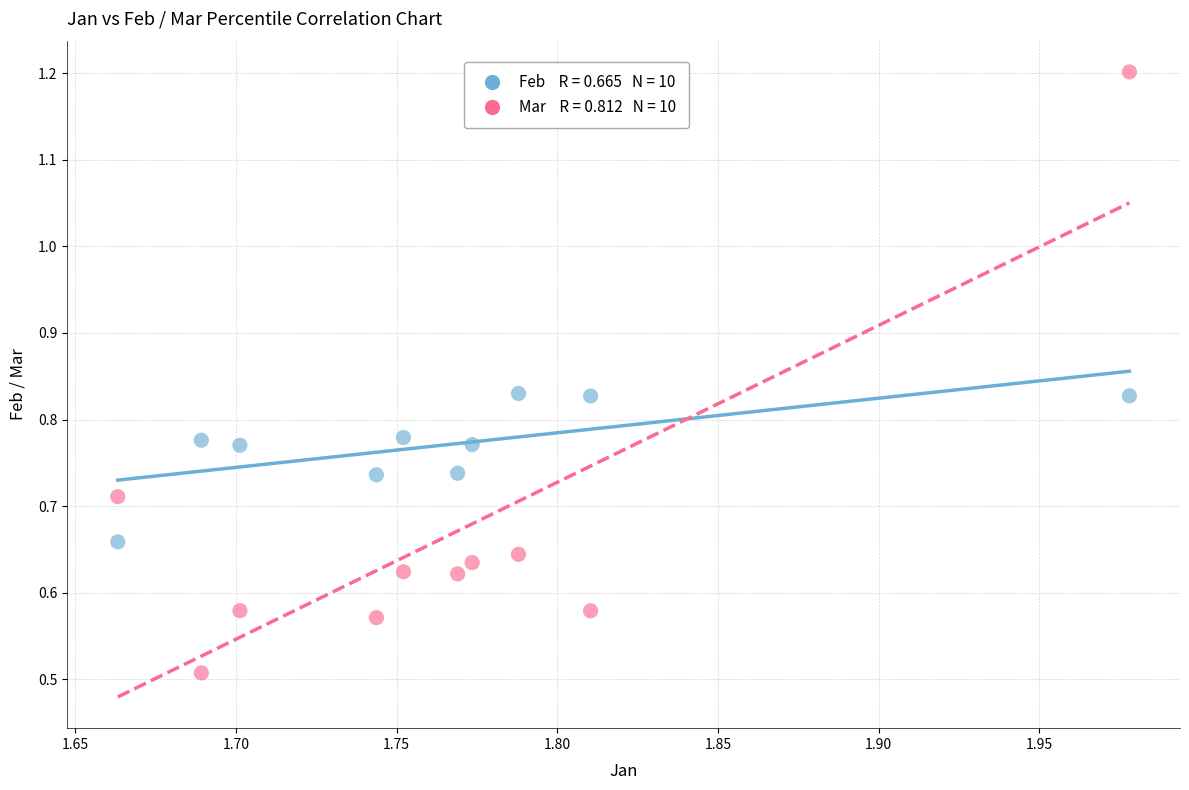

Across all series, what Y value is closest to 0?

0.5